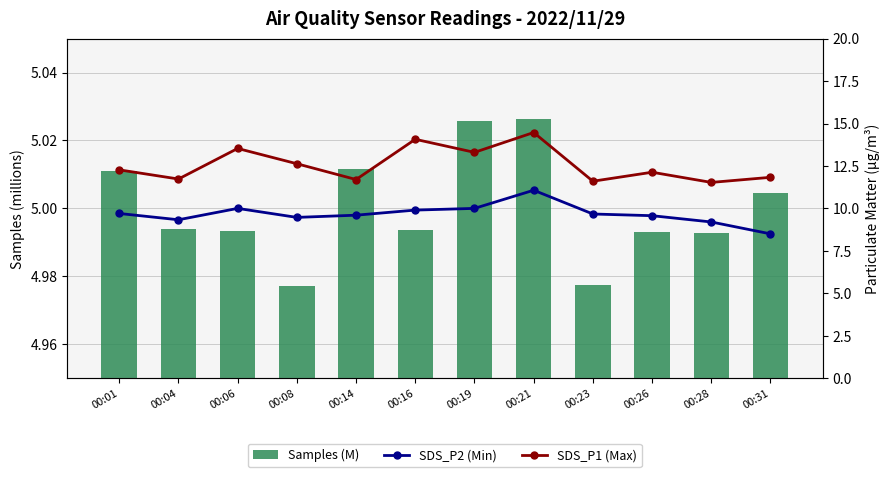

The value of Samples (M) at 00:28 is 5.0. True or false?

True